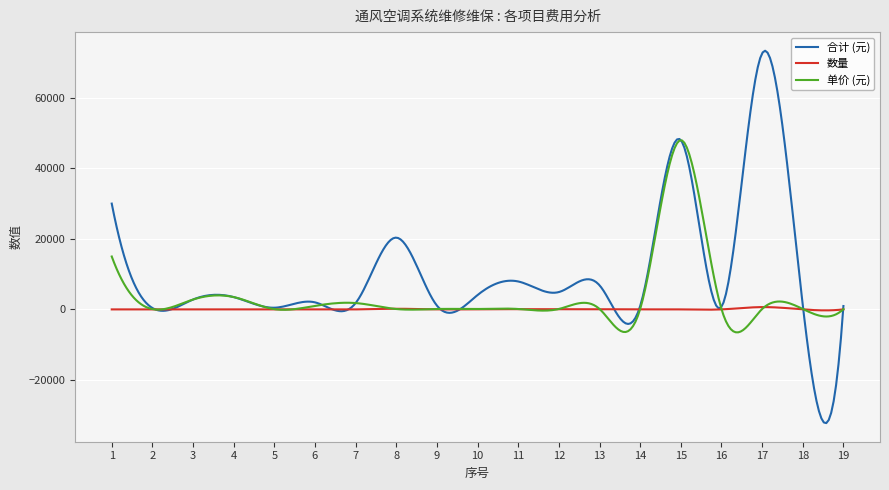

What is the minimum value for 单价 (元)?

-6500.7